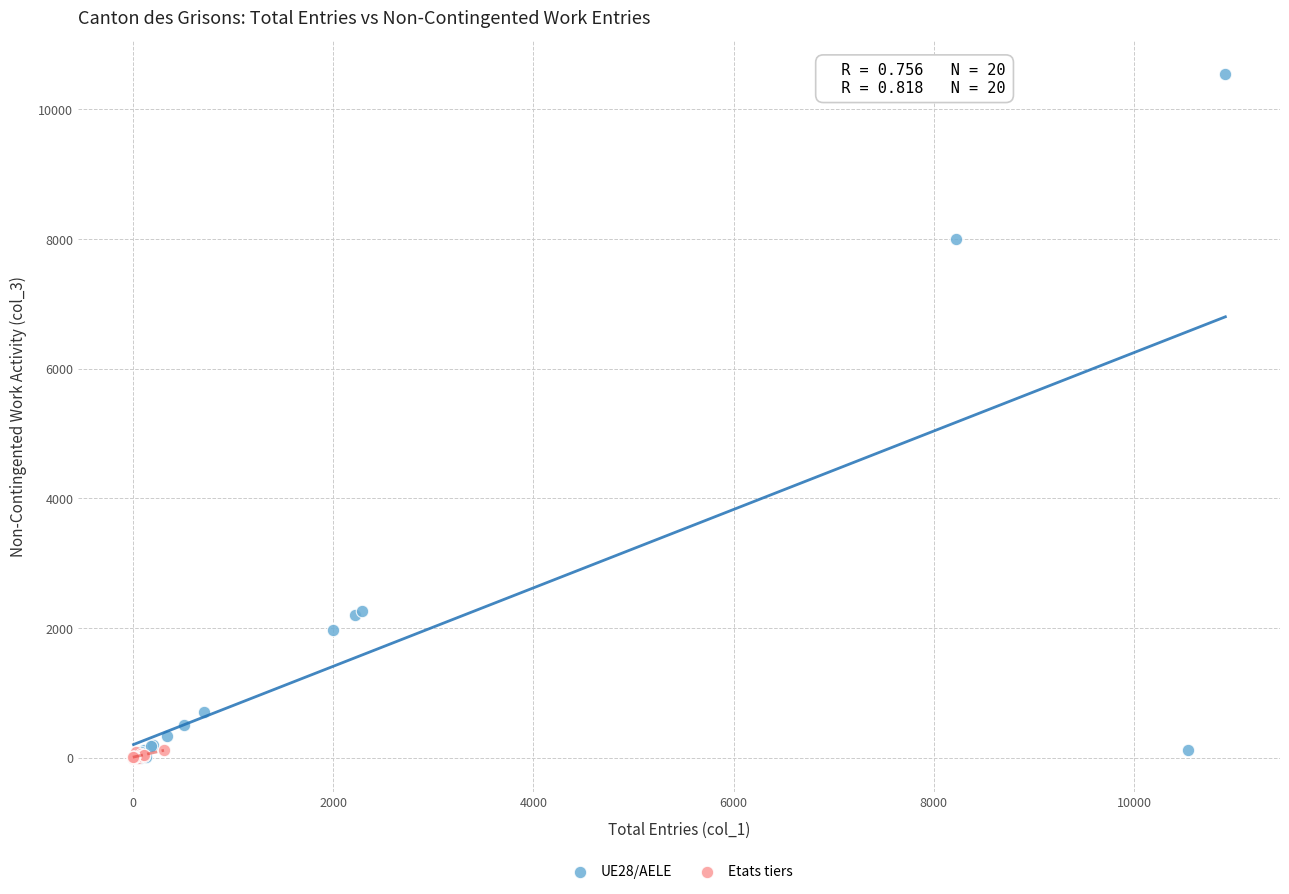

Which series has the widest spread of Y values?

UE28/AELE